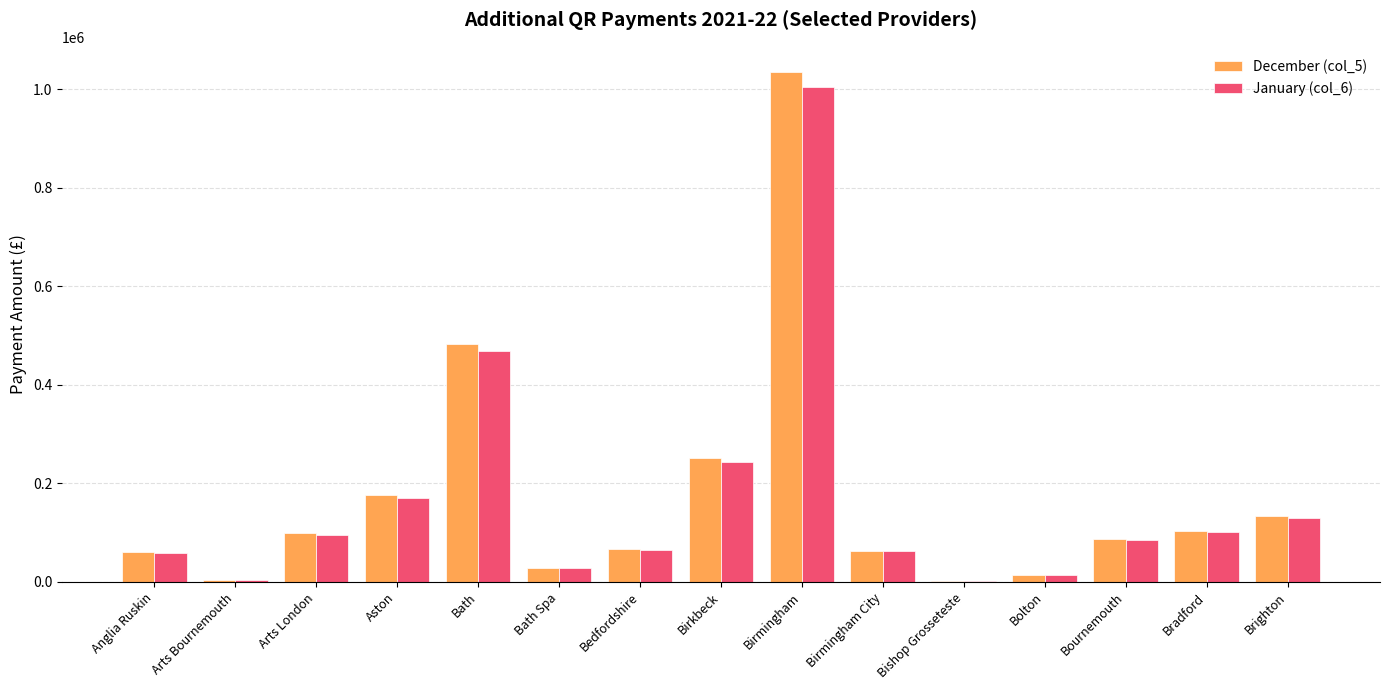

What is the sum of all January (col_6) values?

2533423.2